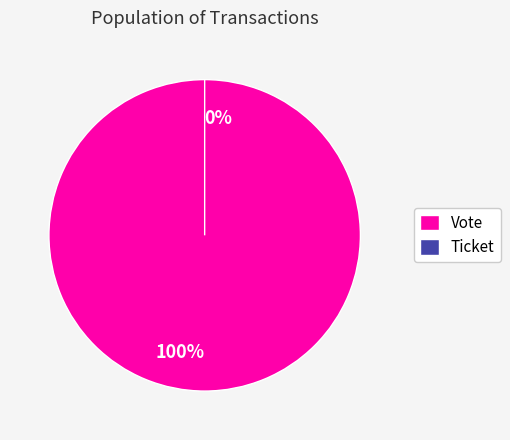

What is the total percentage of Vote and Ticket?

100.0%